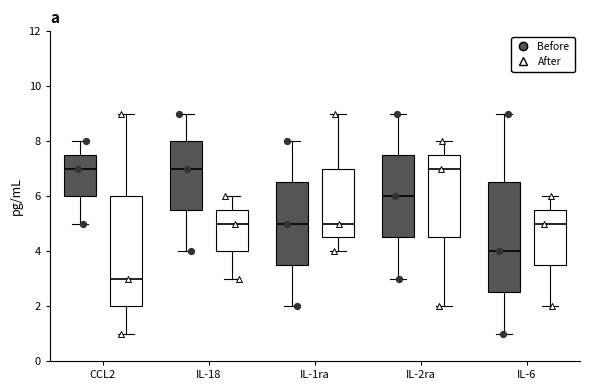

Reading left to right, read every box against the y-axis: the position of its median line, the range the box covers, and the ends of its whiskers. The values are not printed on the chart, so give them approximately, as read against the axis.

CCL2 (Before): median 7.0, box 6.0 to 7.6, whiskers 5.0 to 8.0
CCL2 (After): median 3.0, box 2.0 to 6.0, whiskers 1.0 to 9.0
IL-18 (Before): median 7.0, box 5.6 to 8.0, whiskers 4.0 to 9.0
IL-18 (After): median 5.0, box 4.0 to 5.6, whiskers 3.0 to 6.0
IL-1ra (Before): median 5.0, box 3.6 to 6.6, whiskers 2.0 to 8.0
IL-1ra (After): median 5.0, box 4.6 to 7.0, whiskers 4.0 to 9.0
IL-2ra (Before): median 6.0, box 4.6 to 7.6, whiskers 3.0 to 9.0
IL-2ra (After): median 7.0, box 4.6 to 7.6, whiskers 2.0 to 8.0
IL-6 (Before): median 4.0, box 2.6 to 6.6, whiskers 1.0 to 9.0
IL-6 (After): median 5.0, box 3.6 to 5.6, whiskers 2.0 to 6.0